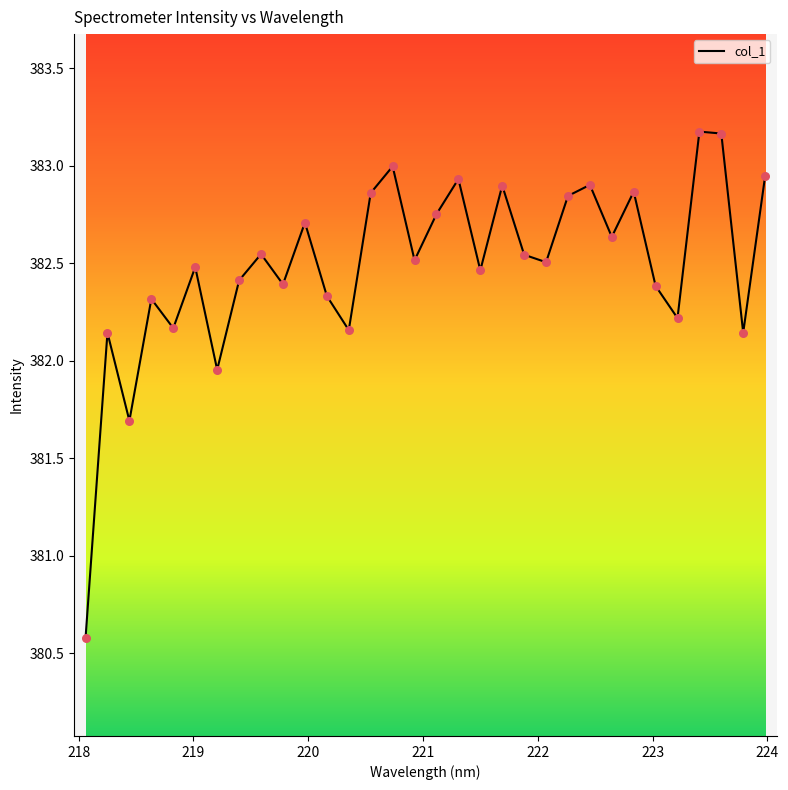

What is the difference between the maximum and minimum values?

2.6